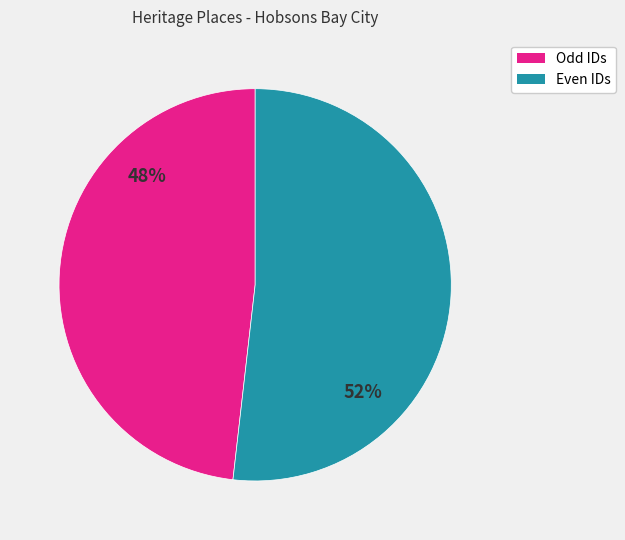

To the nearest percent, what is the difference between the largest and smallest slice percentages?

4%